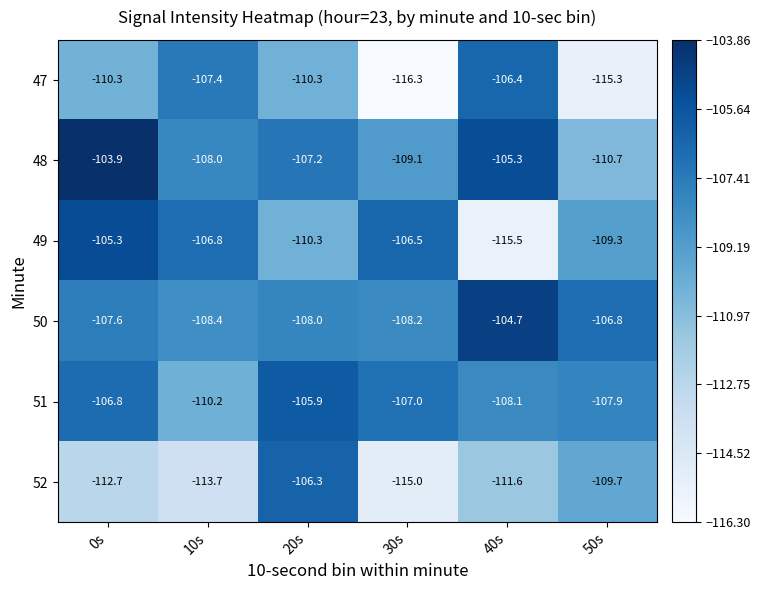

At how many categories does at least one series exceed -111?

6